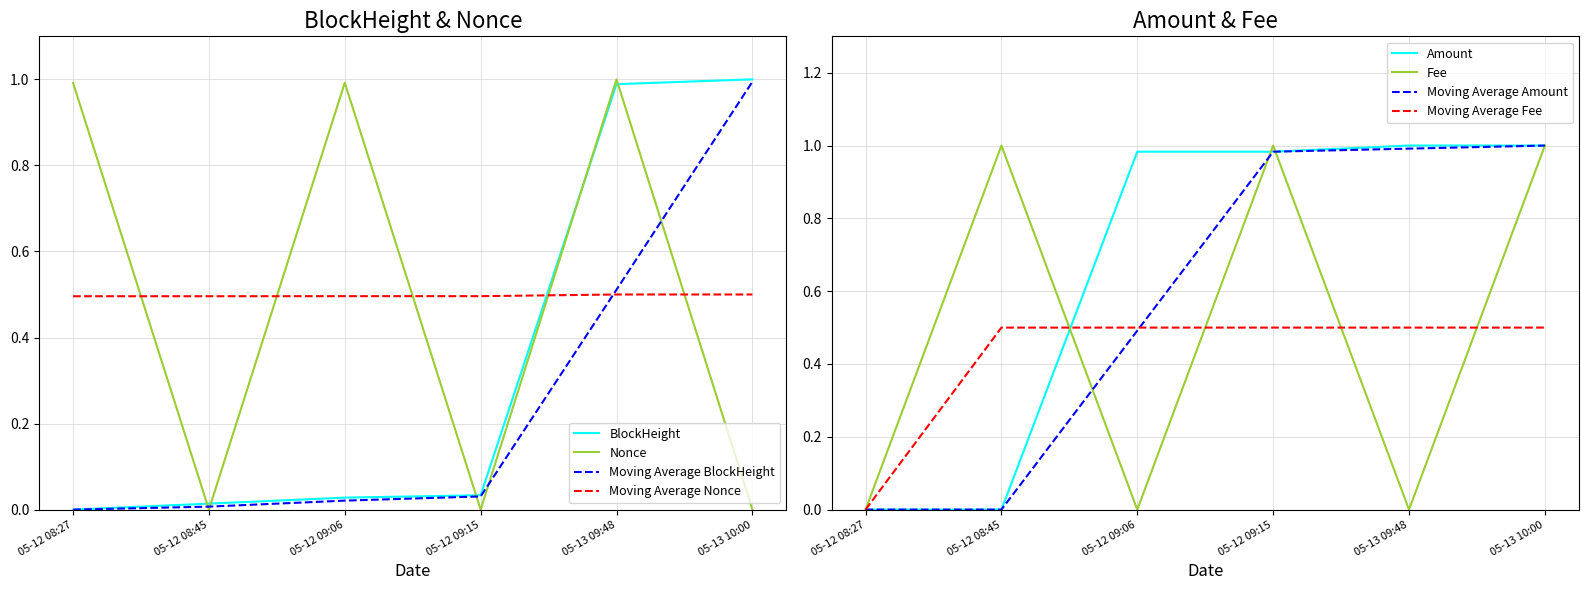

How many lines are shown in the chart?

4